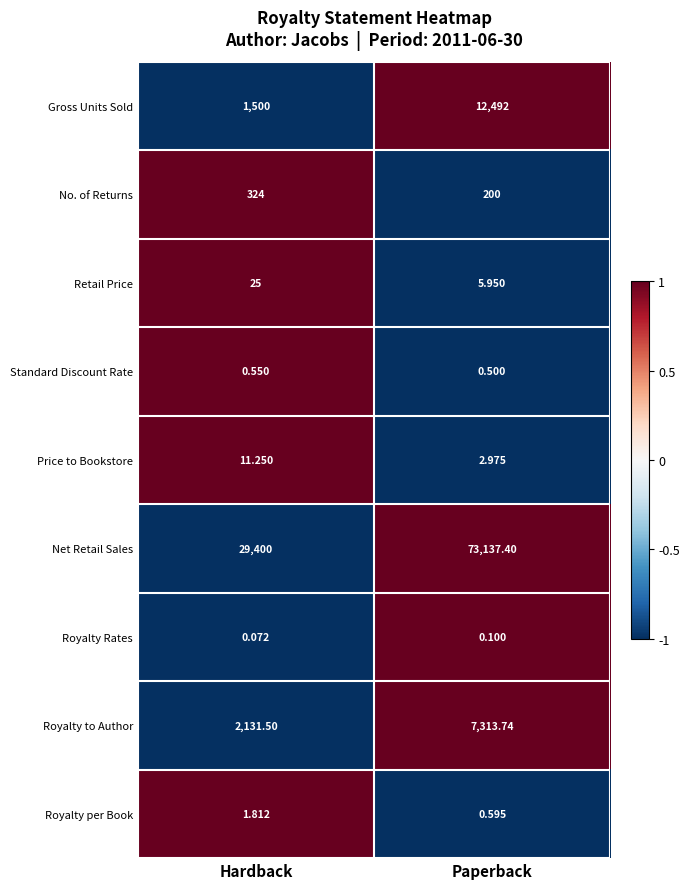

Where is Standard Discount Rate nearest to the value 0?

Paperback